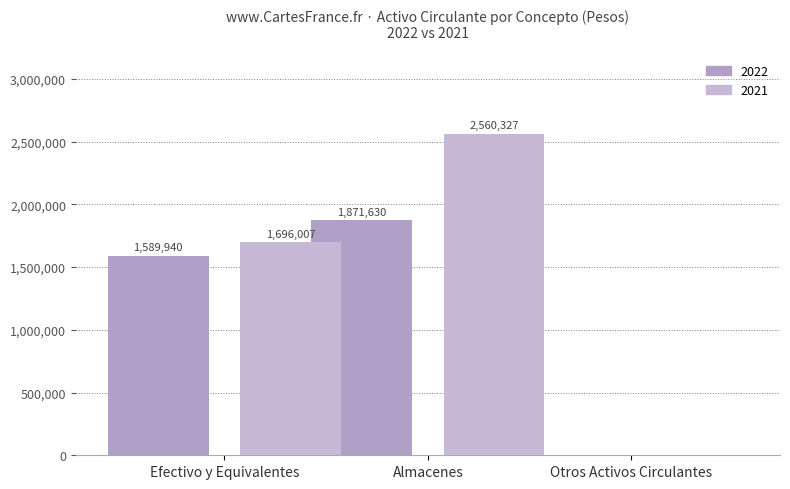

What is the label of the 2nd bar from the right?

Almacenes